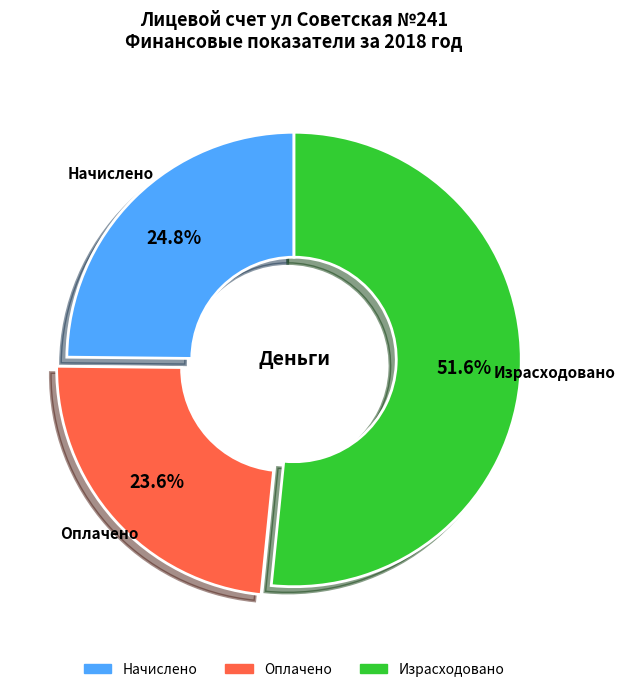

What percentage is NOT represented by Оплачено?

76.4%